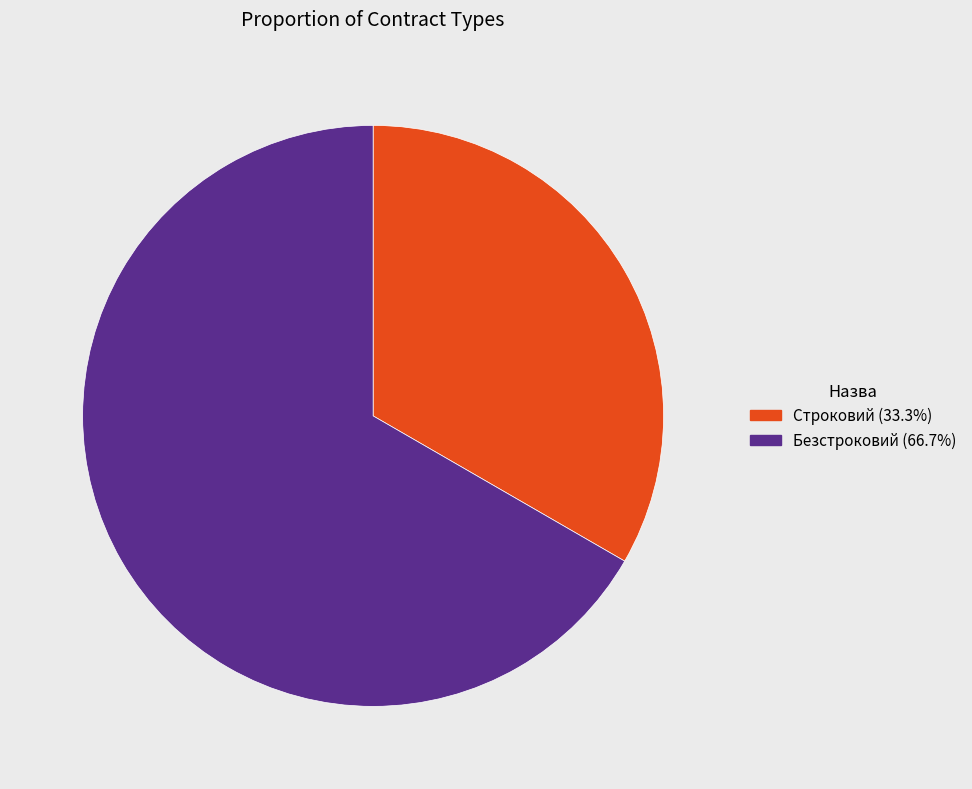

Do Безстроковий (66.7%) and Строковий (33.3%) together represent more than half of the pie?

Yes